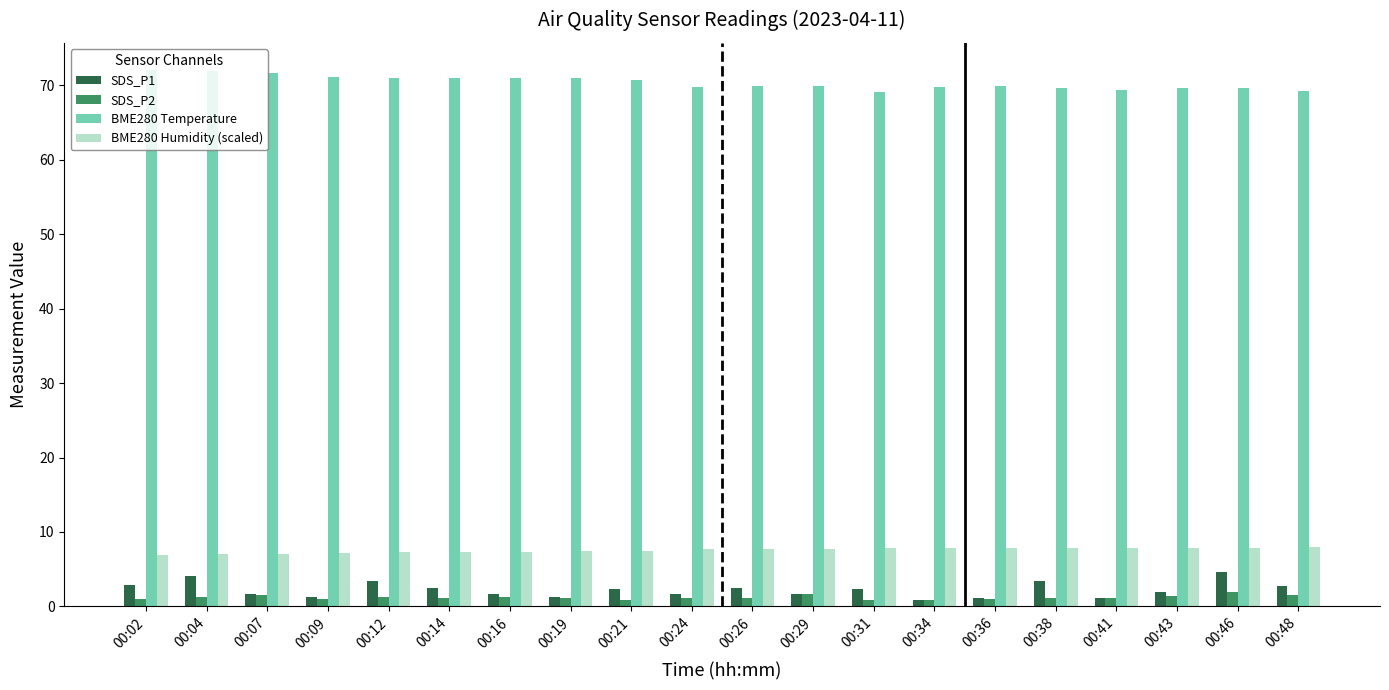

Which series has the largest total across all categories?

BME280 Temperature